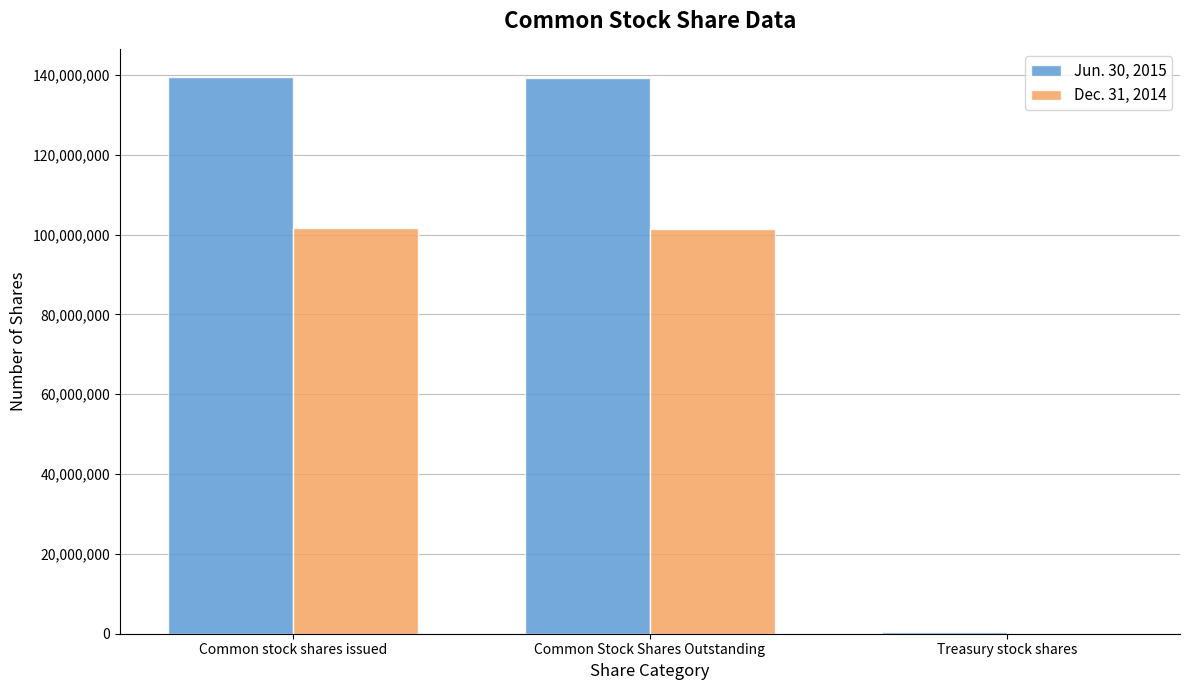

The Jun. 30, 2015 series shows 139560426 at Common stock shares issued. True or false?

True